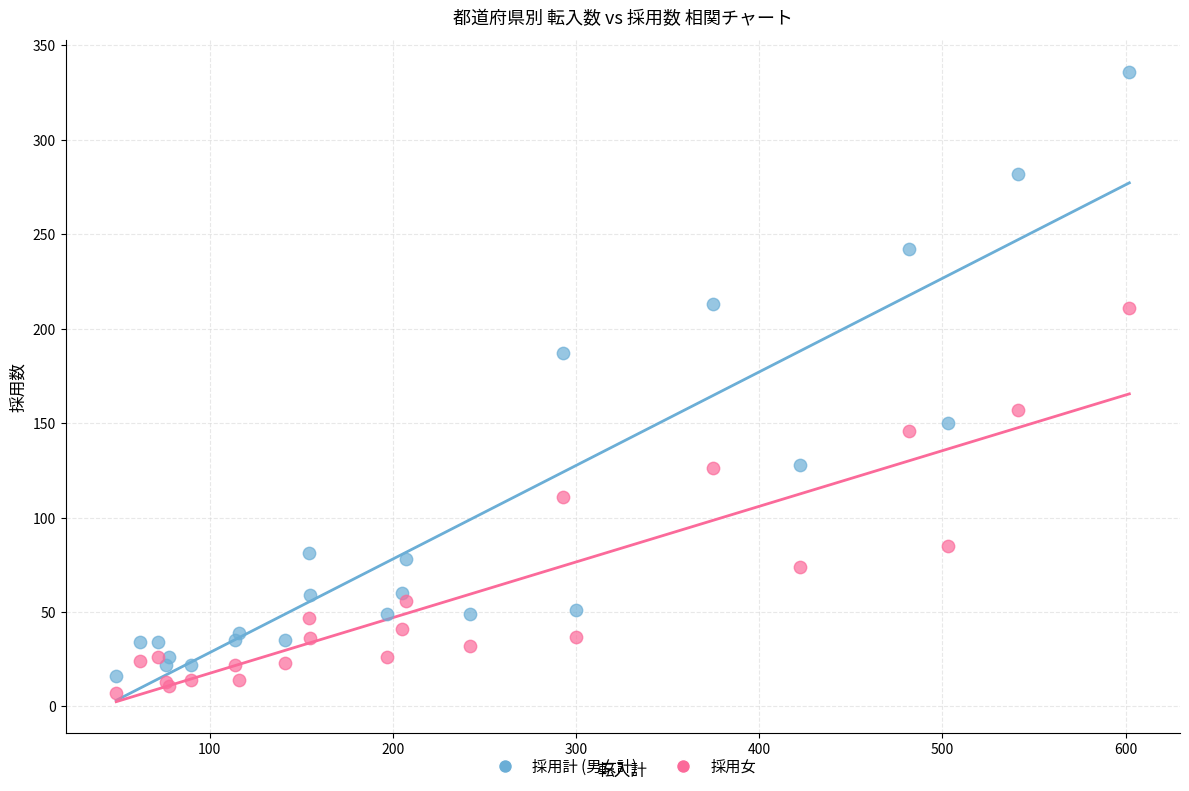

Which series contains the highest Y value?

採用計 (男女計)